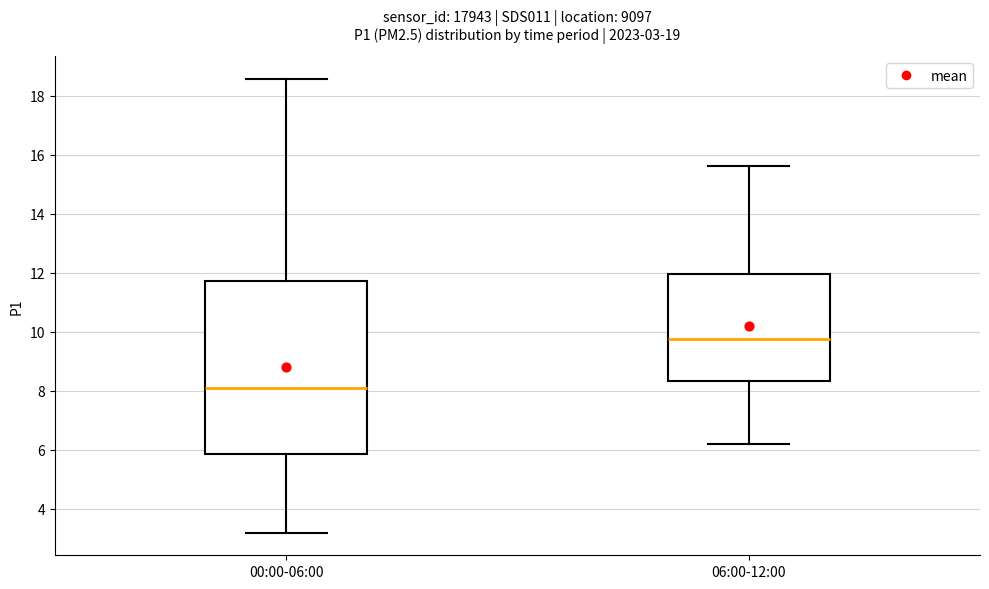

Comparing the boxes themselves (not the whiskers), which one is the tallest?

00:00-06:00